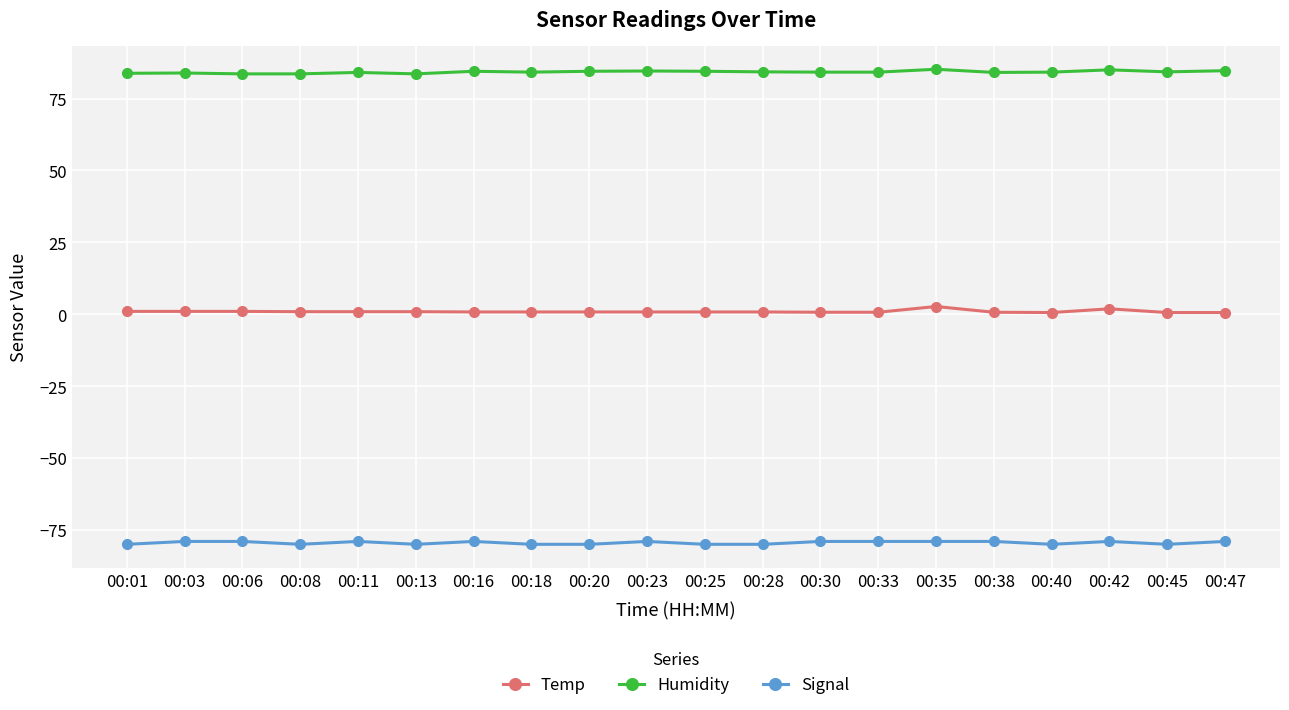

True or false: Temp and Humidity cross at least once.

False